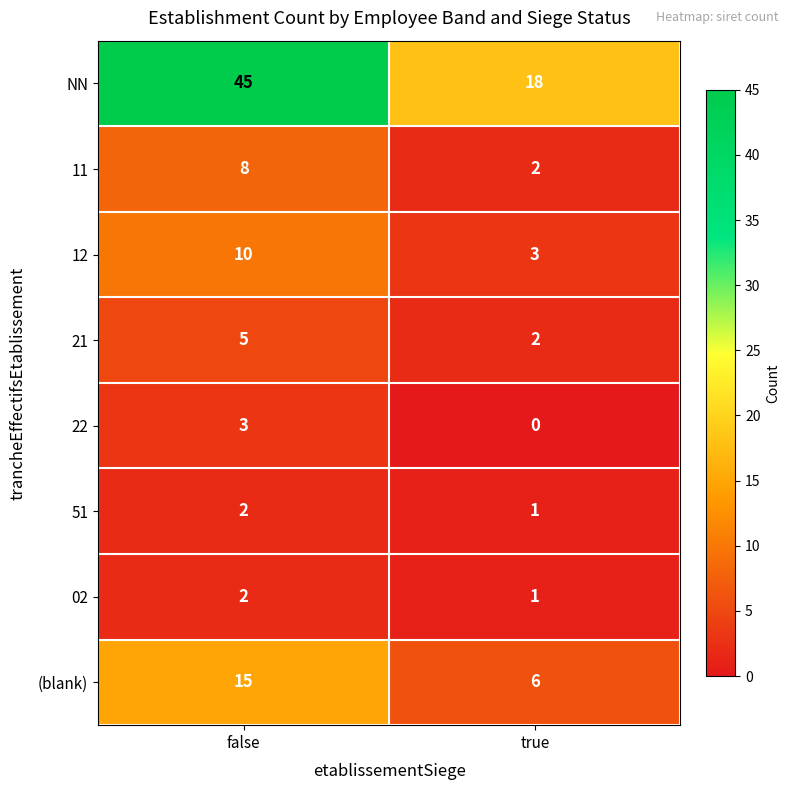

Between false and true, which series saw the biggest shift?

NN